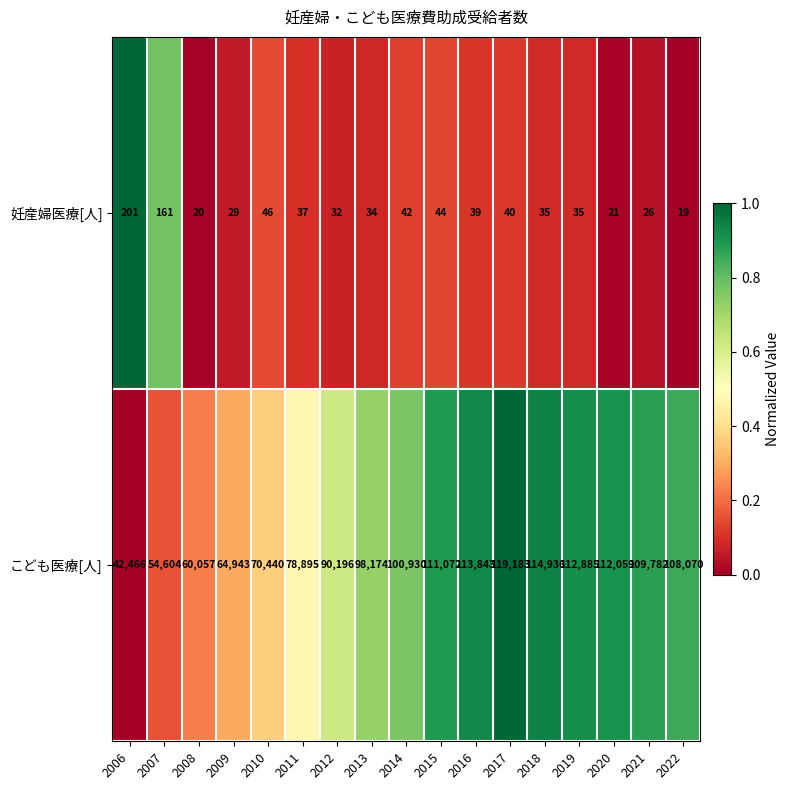

Which series has the widest spread of values?

こども医療[人]